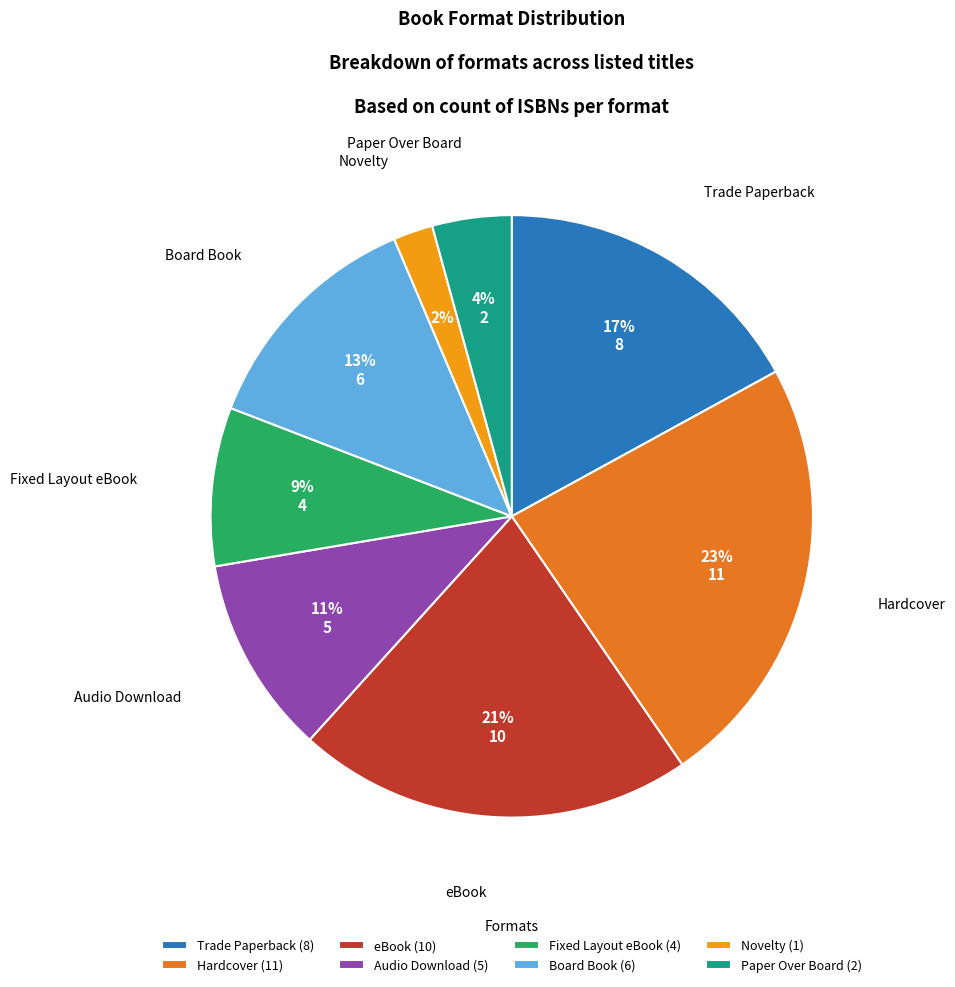

What percentage is the Hardcover slice, to the nearest percent?

23%